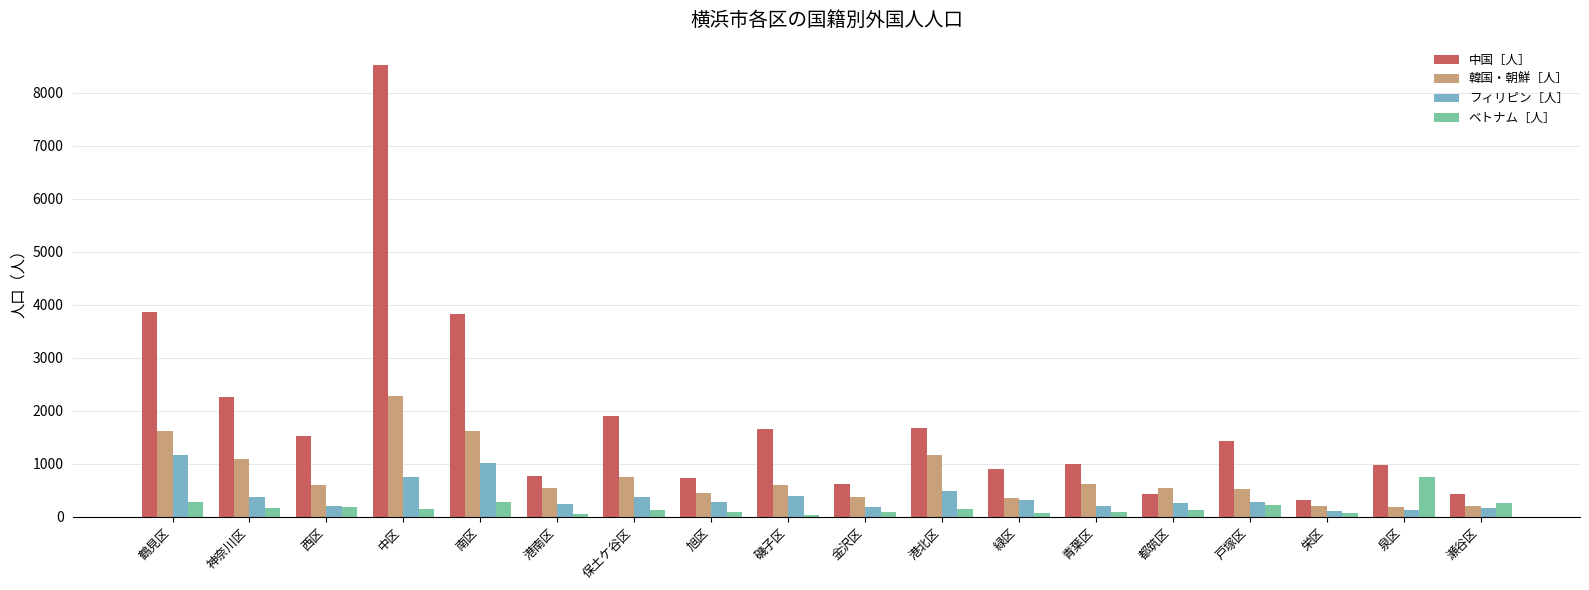

At 南区, list the series in order from smallest to largest.

ベトナム［人］, フィリピン［人］, 韓国・朝鮮［人］, 中国［人］